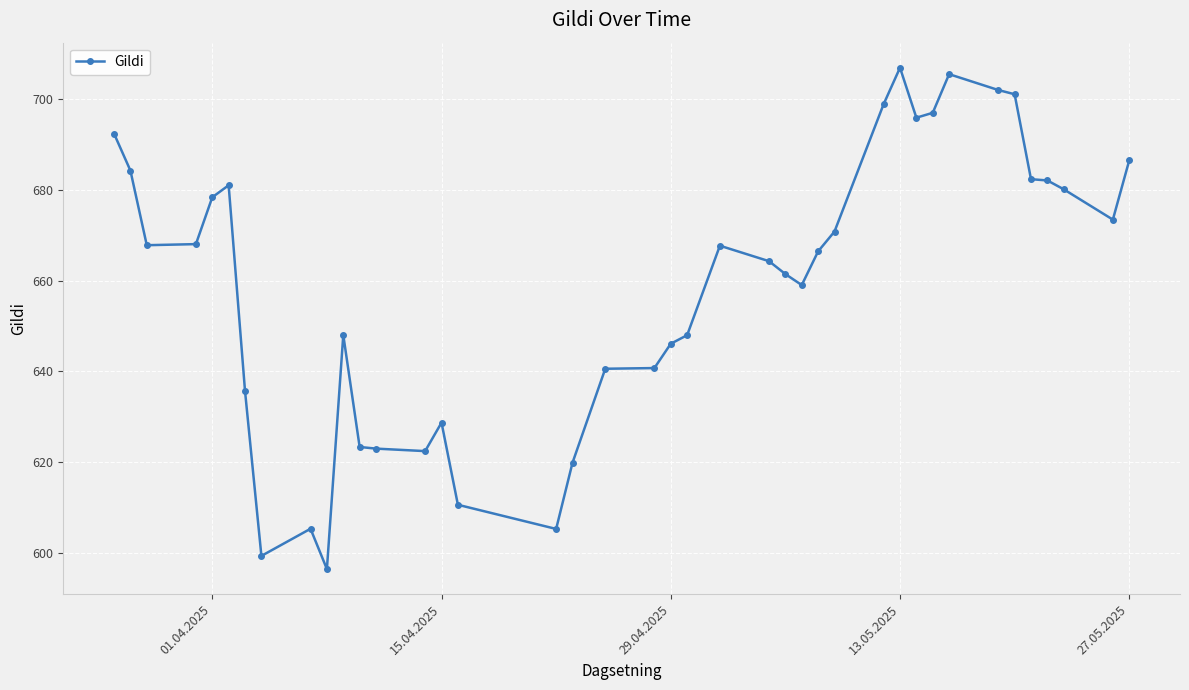

What is the smallest value displayed?

596.4